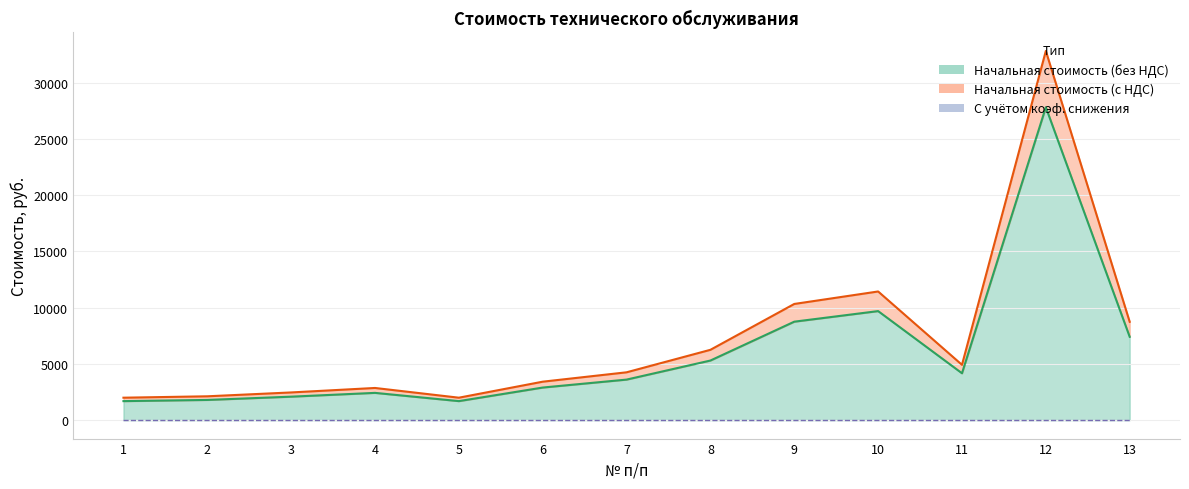

Which category has the lowest value across all series?

1